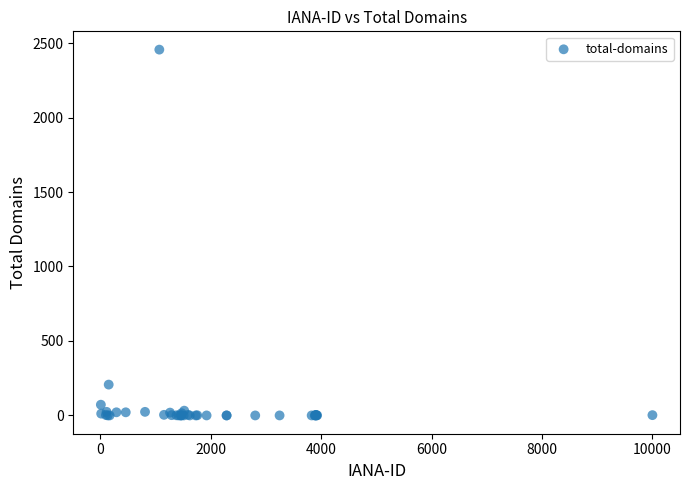

What Y value in the scatter plot is closest to 1228?

207